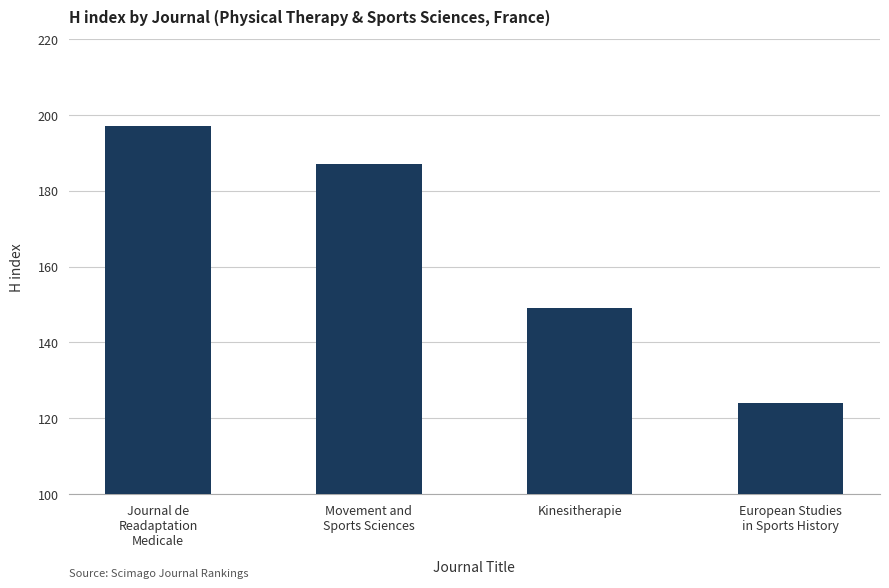

What is the sum of the values at Kinesitherapie and Journal de
Readaptation
Medicale?

346